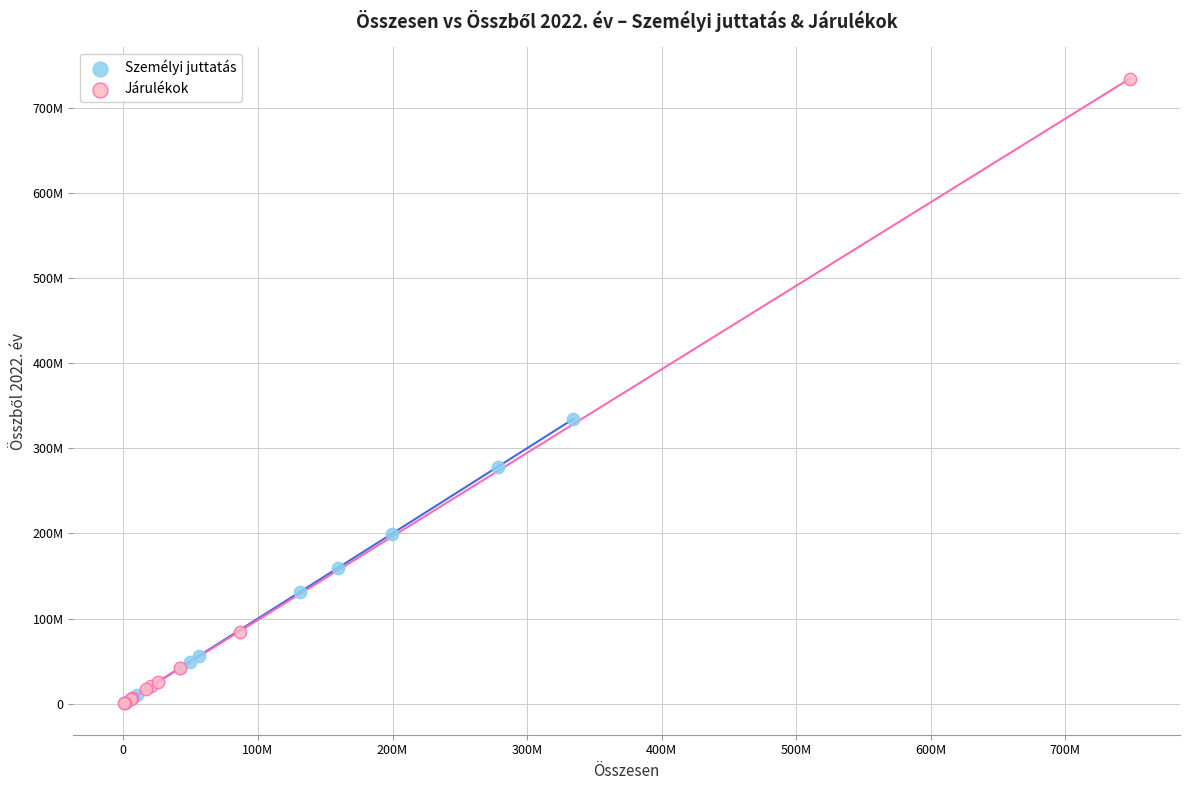

Which series has the largest Y range (max minus min)?

Járulékok